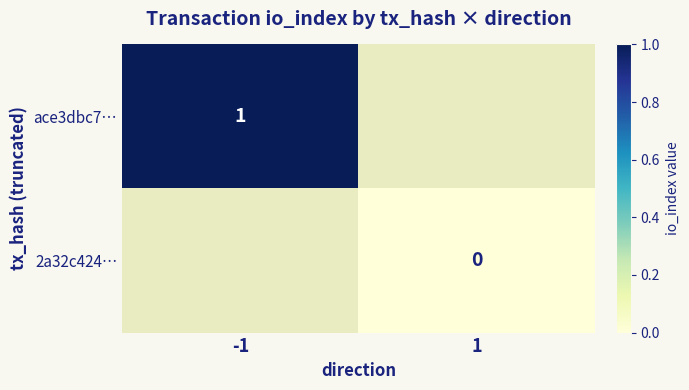

The ace3dbc7… series shows 1 at -1. True or false?

True